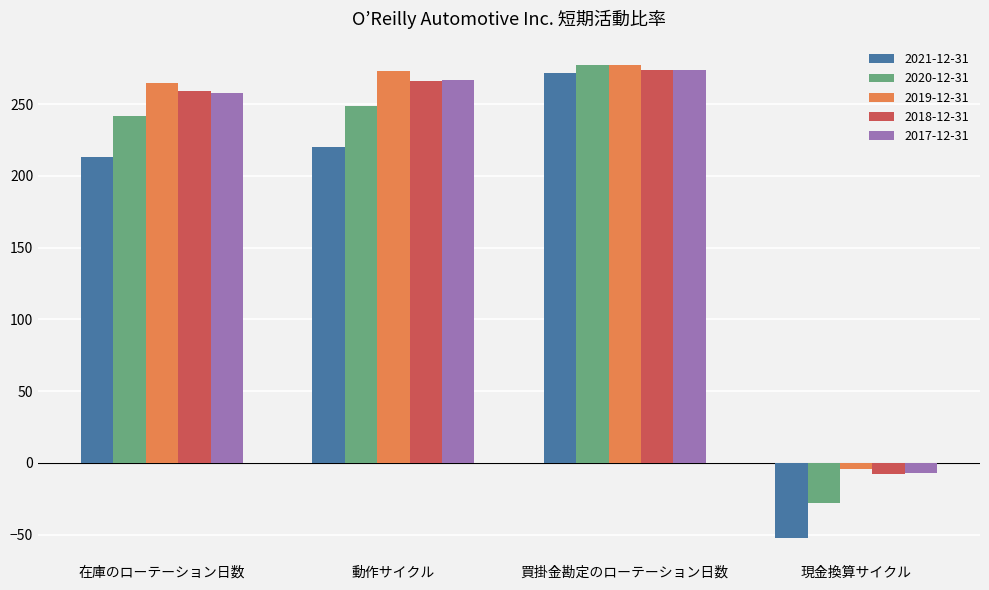

Count the number of categories in the chart.

4